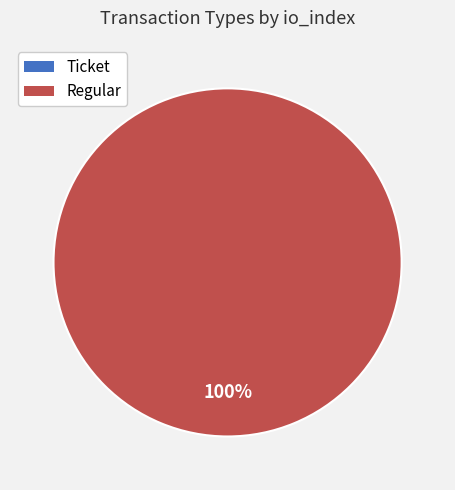

Does Ticket represent more than half of the total?

No